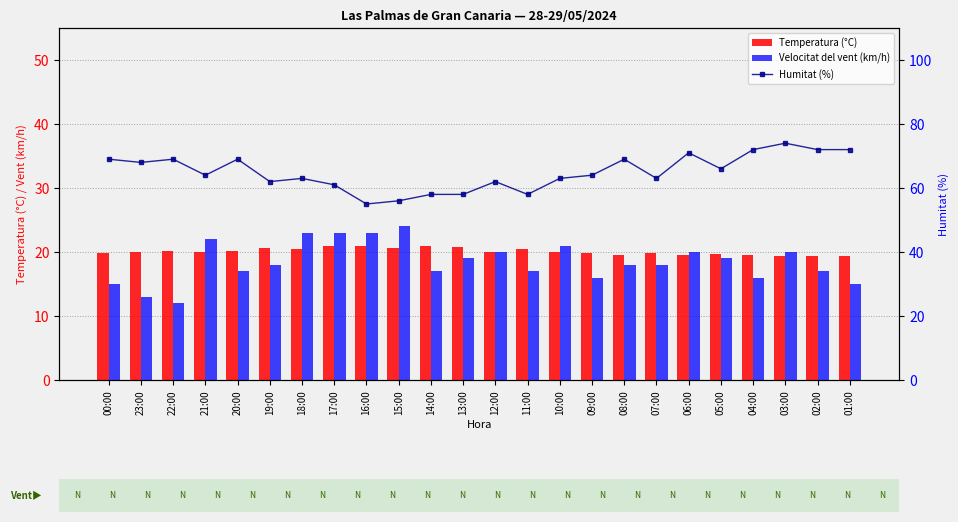

What is the label of the 23rd bar from the right?

23:00